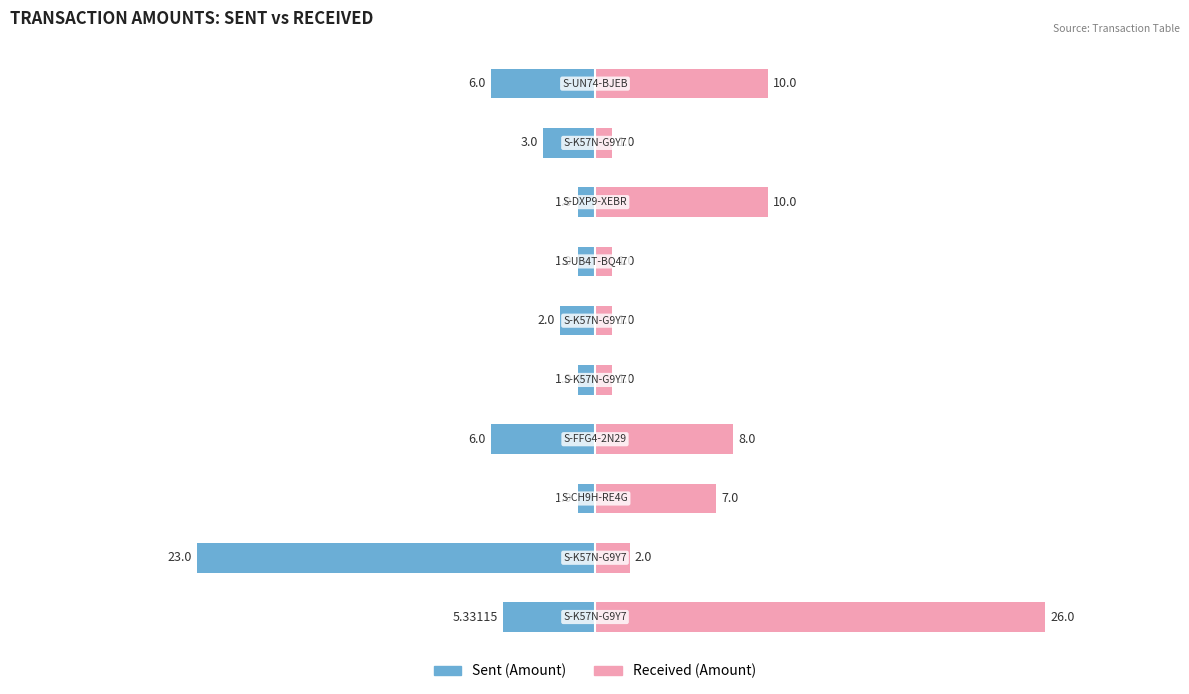

Reading right to left, transcribe all the data shown in this chart.

Sent (Amount): -6.0	-3.0	-1.0	-1.0	-2.0	-1.0	-6.0	-1.0	-23.0	-5.3
Received (Amount): 10.0	1.0	10.0	1.0	1.0	1.0	8.0	7.0	2.0	26.0